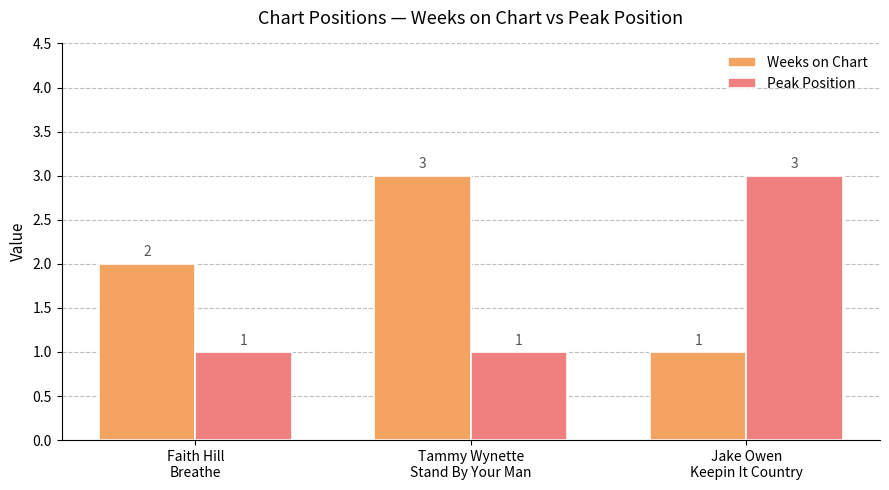

How many values in the Weeks on Chart series are below 2?

1